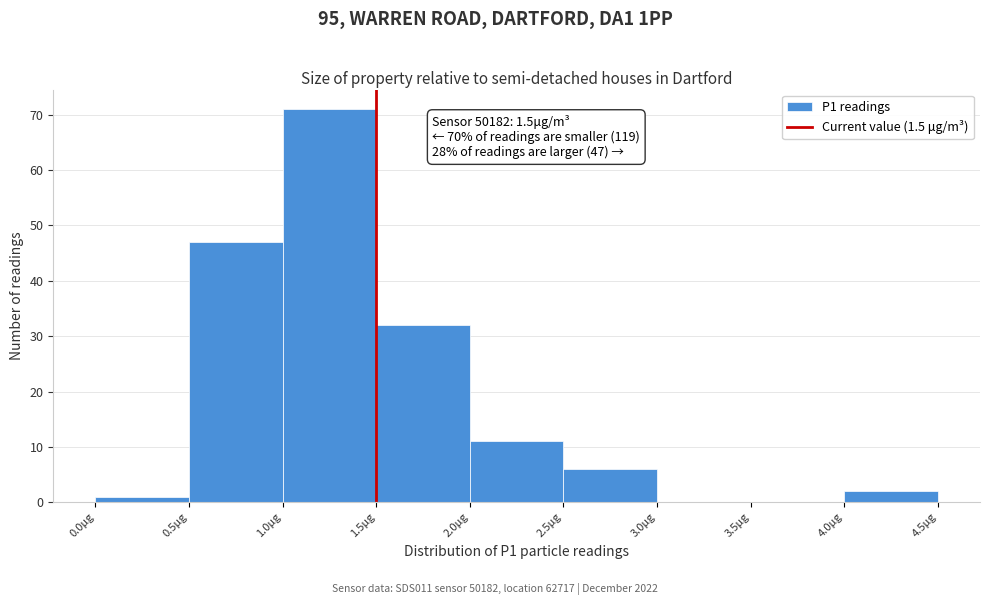

Which range on the x-axis has the tallest bar?

1.0 to 1.5